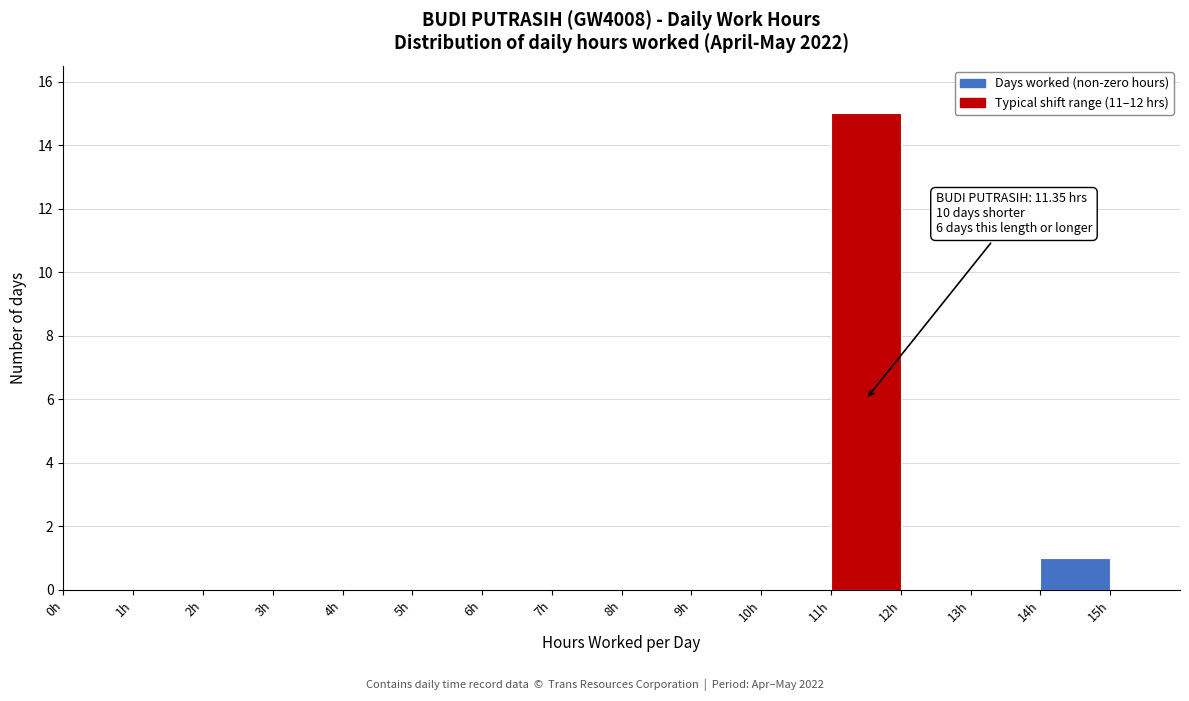

Over which range of the x-axis is the bar tallest?

11 to 12